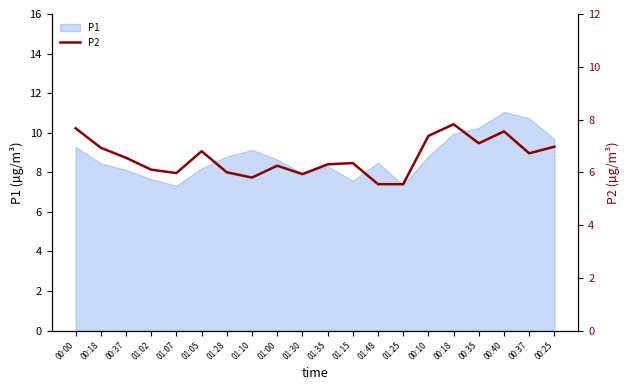

What is the label of the 12th point from the left?

01:15